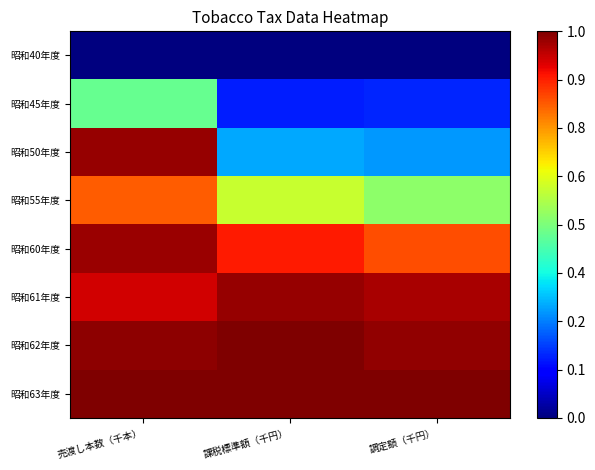

Rank the series by their maximum value, from highest to lowest.

昭和63年度, 昭和62年度, 昭和50年度, 昭和61年度, 昭和60年度, 昭和55年度, 昭和45年度, 昭和40年度